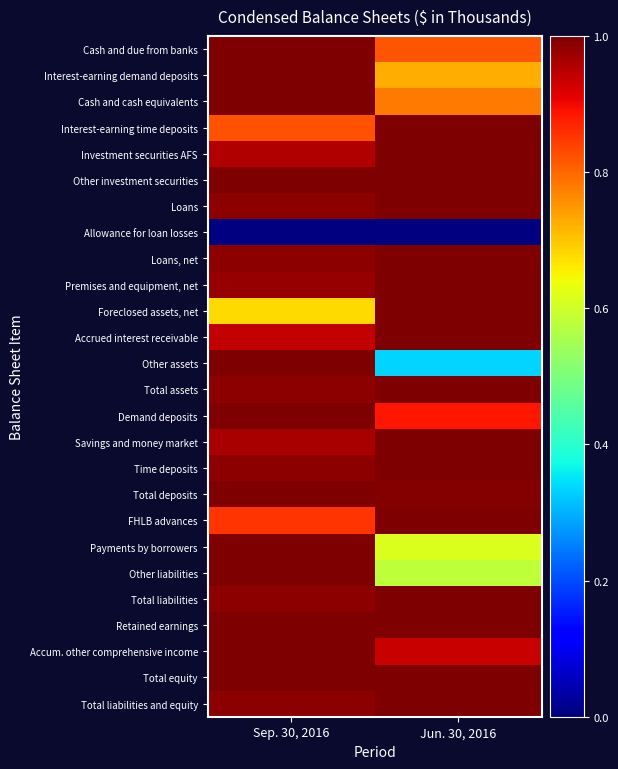

At Jun. 30, 2016, list the series in order from largest to smallest.

Interest-earning time deposits, Investment securities AFS, Other investment securities, Loans, Loans, net, Premises and equipment, net, Foreclosed assets, net, Accrued interest receivable, Total assets, Savings and money market, Time deposits, FHLB advances, Total liabilities, Total liabilities and equity, Retained earnings, Total equity, Total deposits, Accum. other comprehensive income, Demand deposits, Cash and due from banks, Cash and cash equivalents, Interest-earning demand deposits, Payments by borrowers, Other liabilities, Other assets, Allowance for loan losses